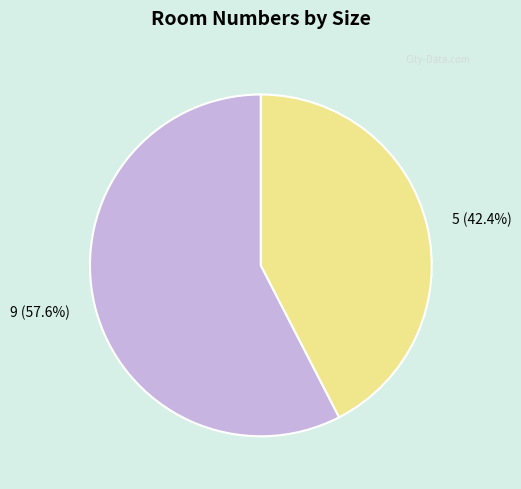

What percentage is the 9 slice, to the nearest percent?

58%